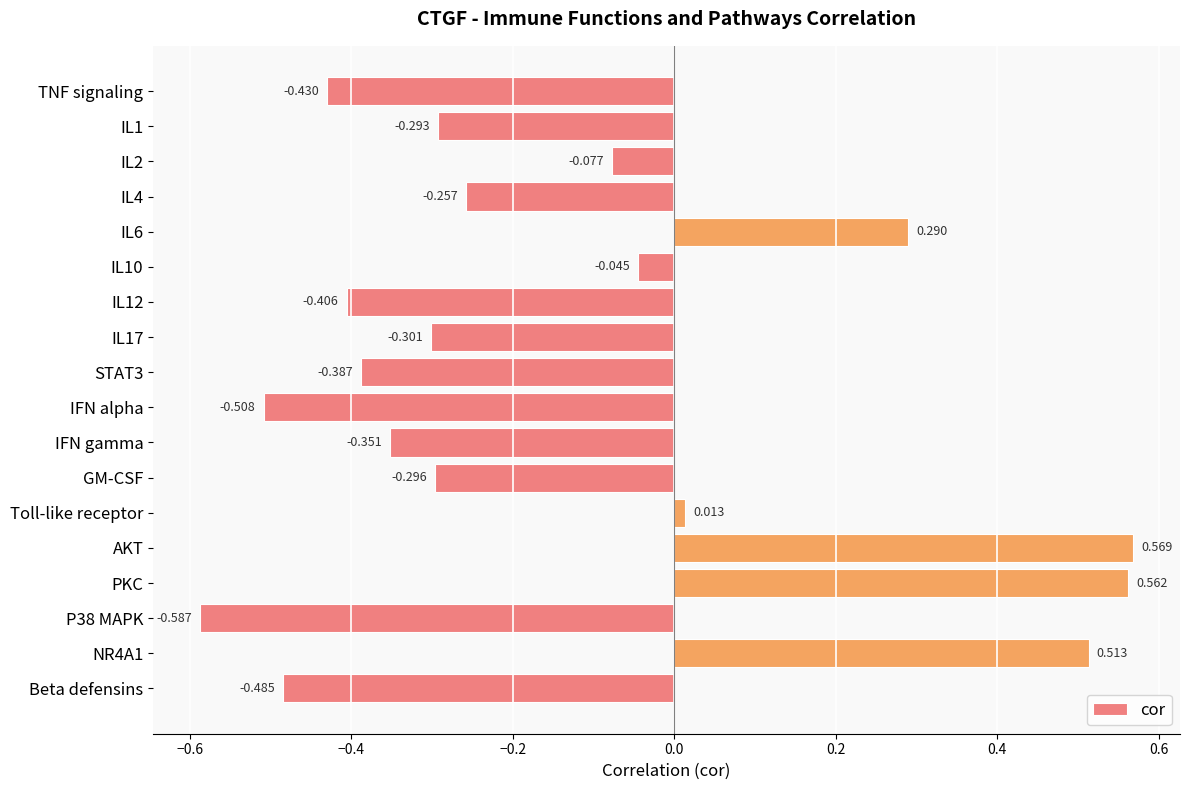

What is the difference between the second highest and second lowest values?

1.1